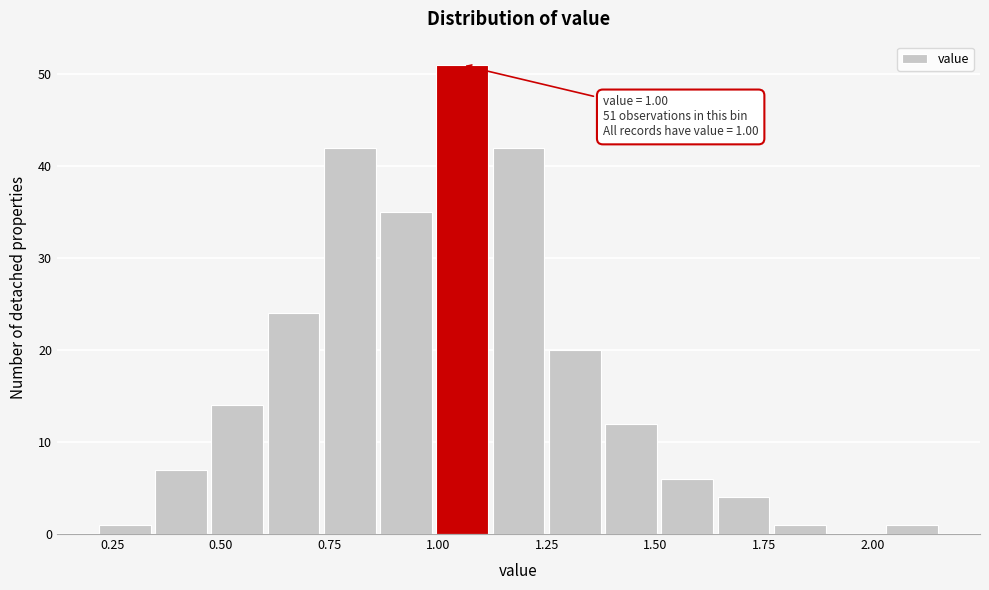

Read against the x-axis, roughly where is the centre of the tallest bar?

1.05